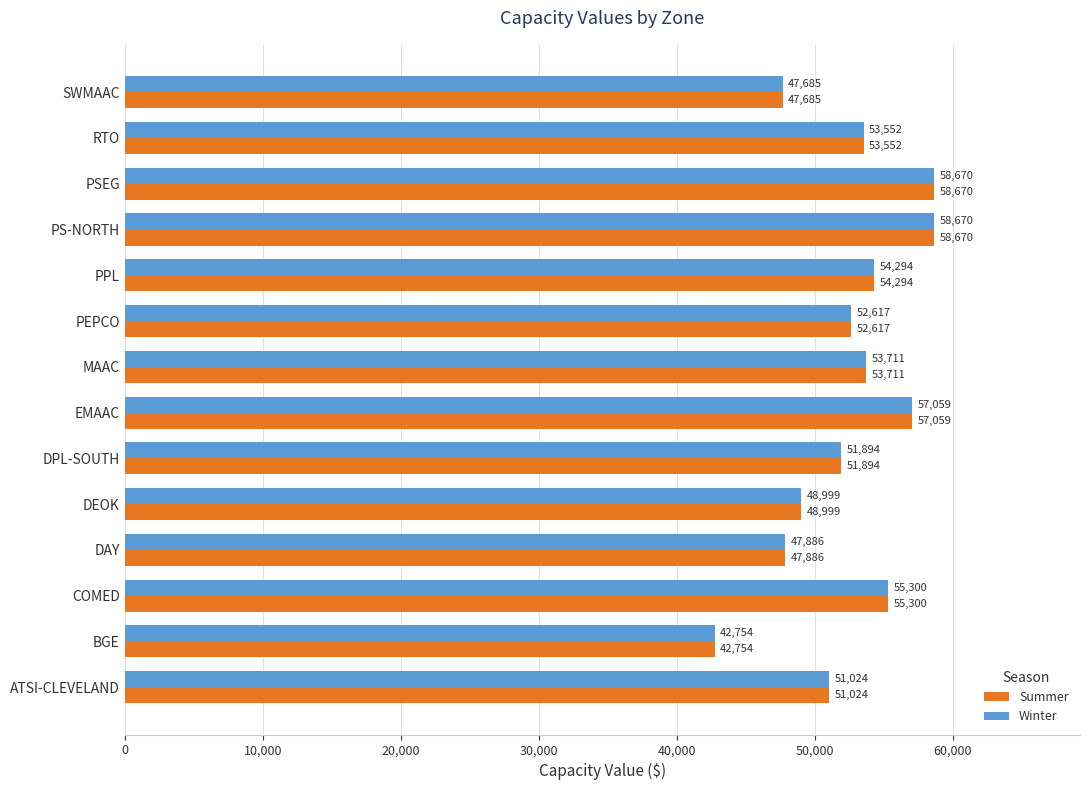

What value does the Winter series have at DPL-SOUTH?

51893.8